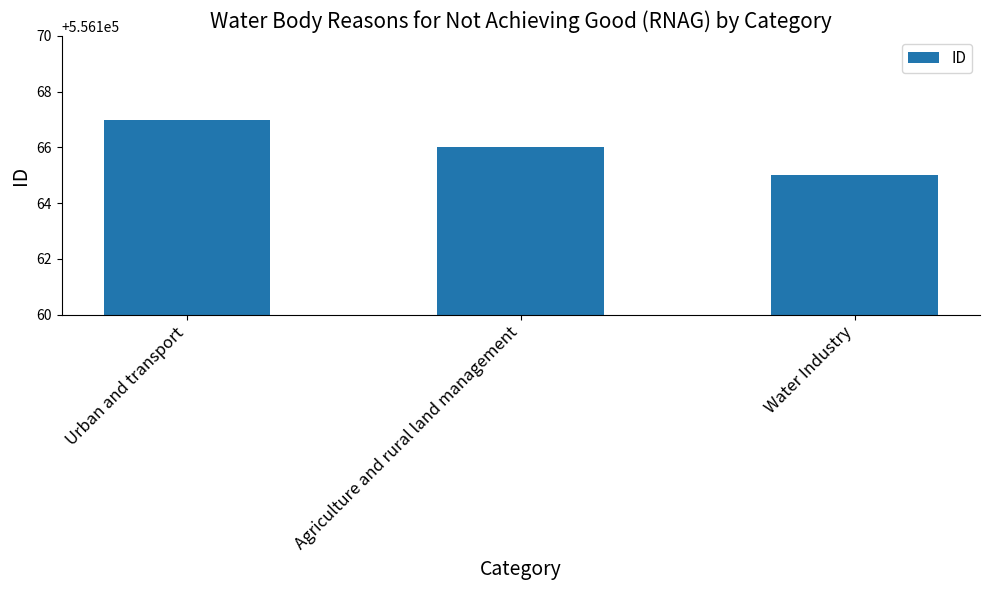

Approximately how many times larger is the value at Agriculture and rural land management compared to Water Industry?

1.0